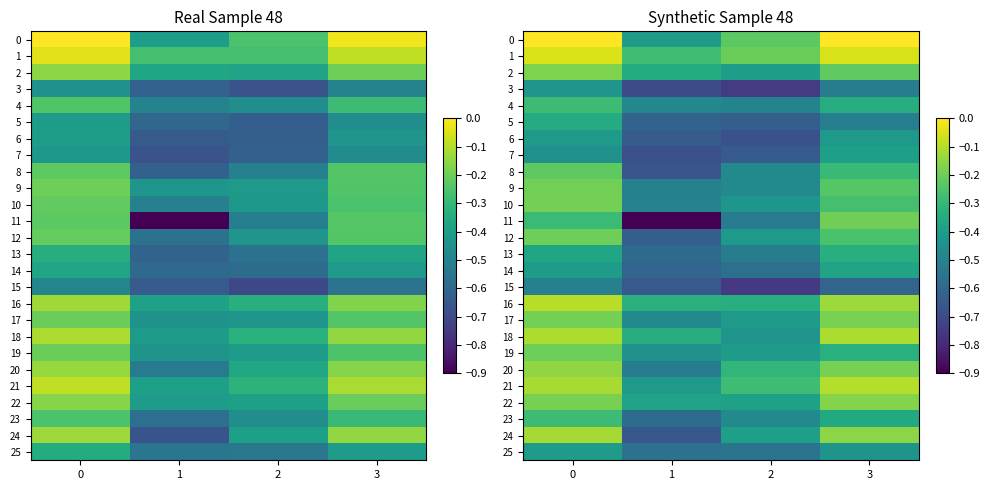

What is the difference between the 0 values at 2 and 1?

0.2